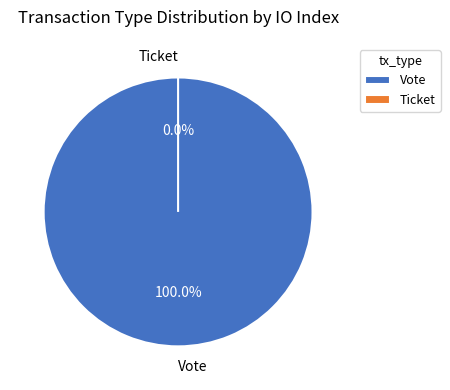

To the nearest percent, what is the difference between the largest and smallest slice percentages?

100%